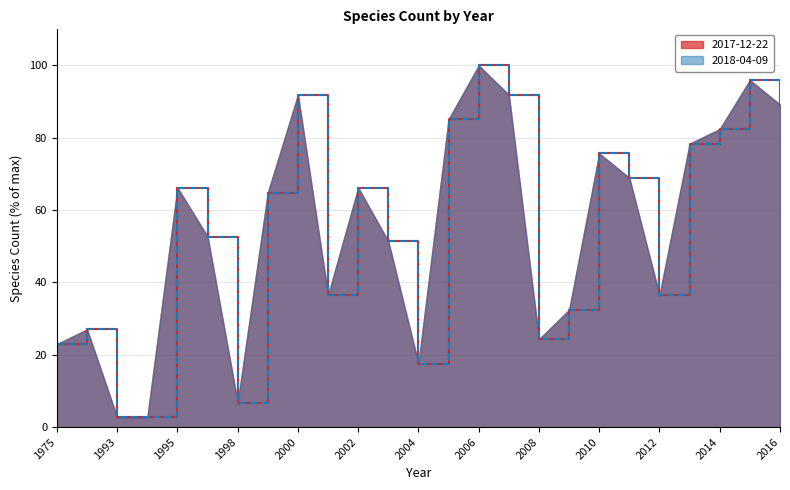

What is the total value across all series at 1994?

5.4